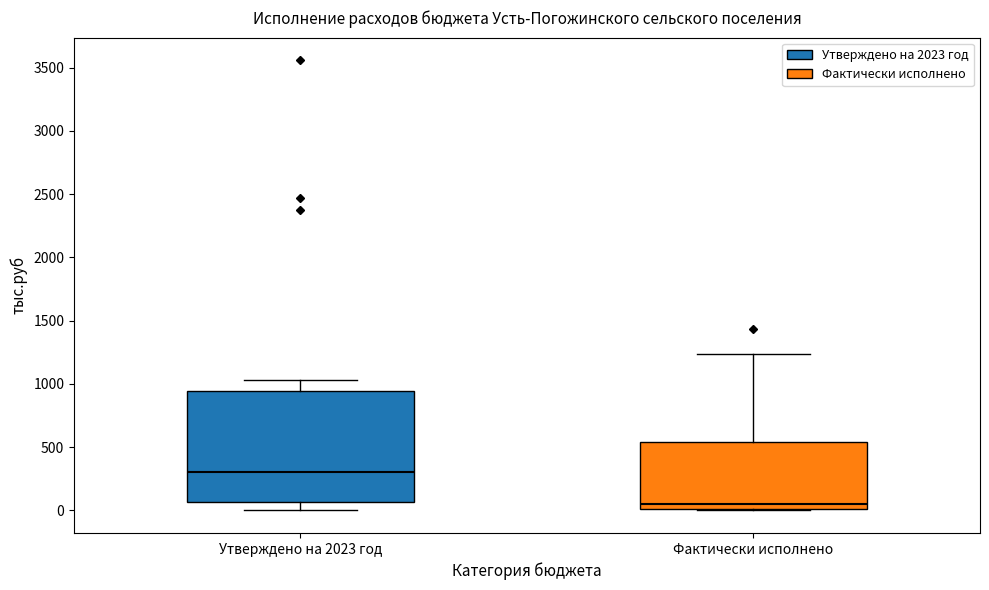

Where does the median line of the box for Фактически исполнено sit on the y-axis? The values are not printed on the chart, so give them approximately, as read against the axis.

50